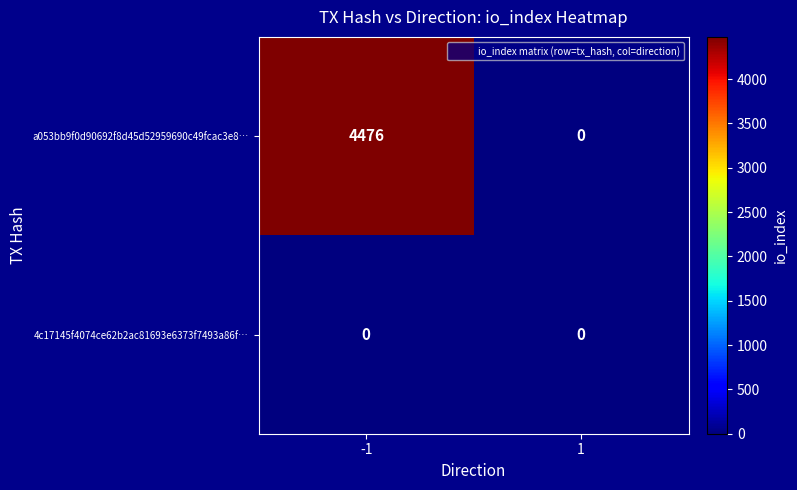

At which category is the sum across all series the highest?

-1